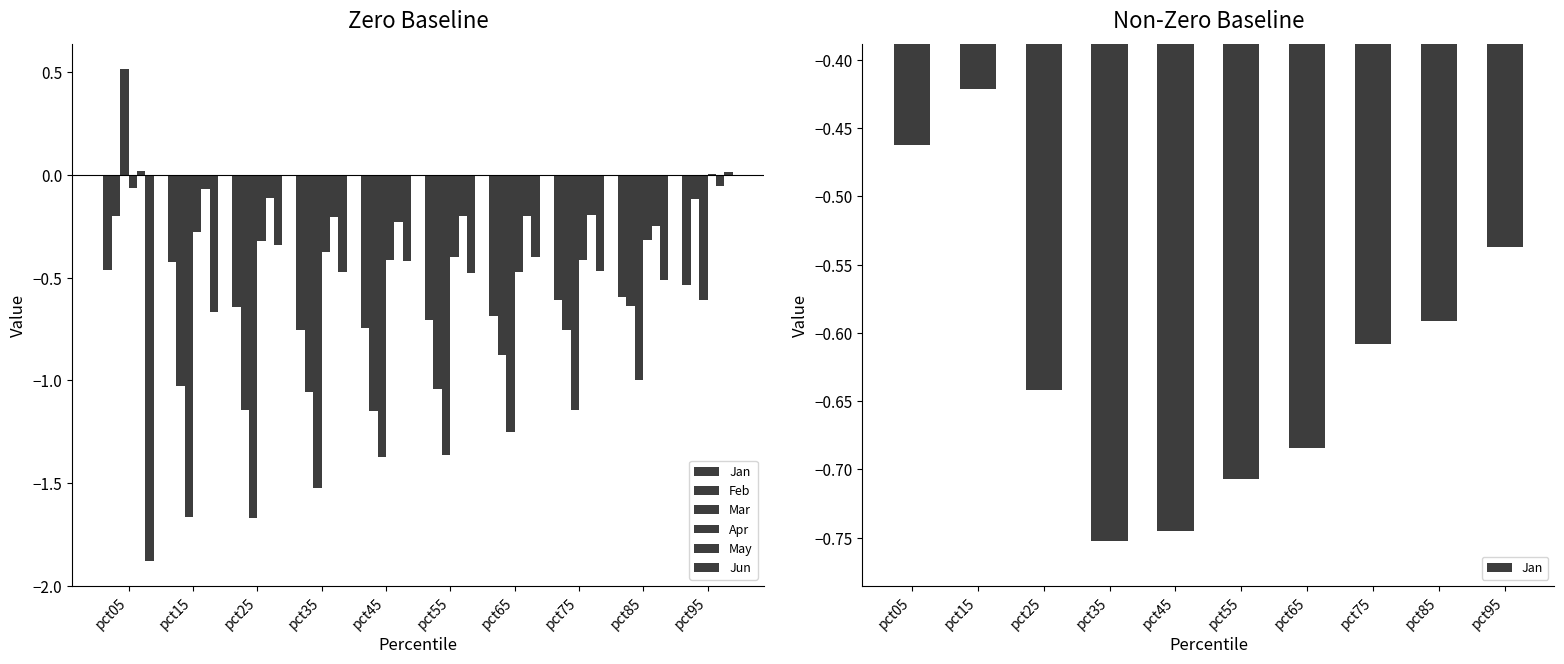

What is the difference between the second highest and minimum values in the Mar series?

1.1